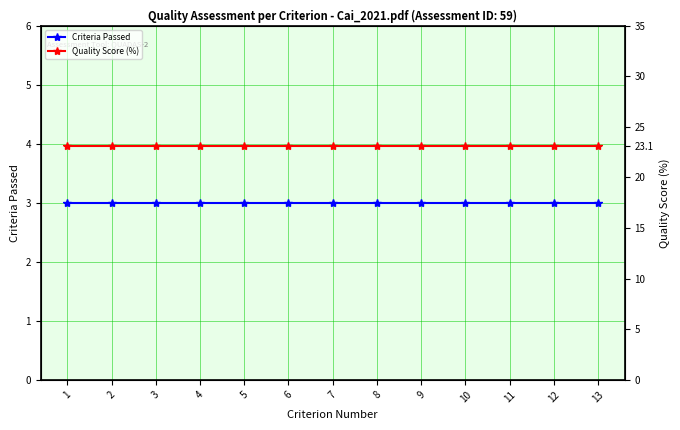

What is the maximum value for Criteria Passed?

3.0